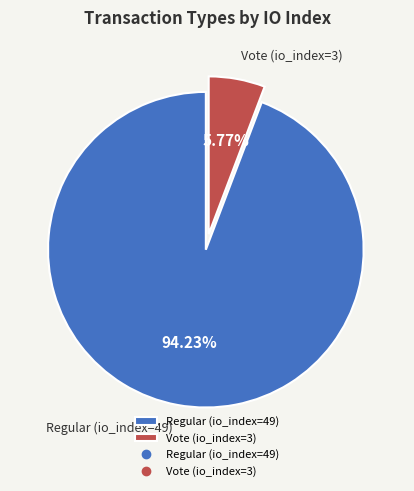

Which slice is the smallest?

Vote (io_index=3)